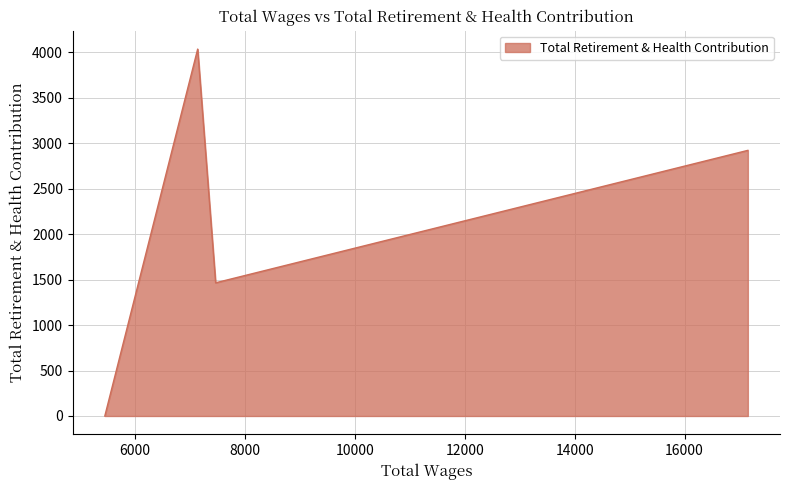

At which category does the chart reach its peak across all series?

7139.0